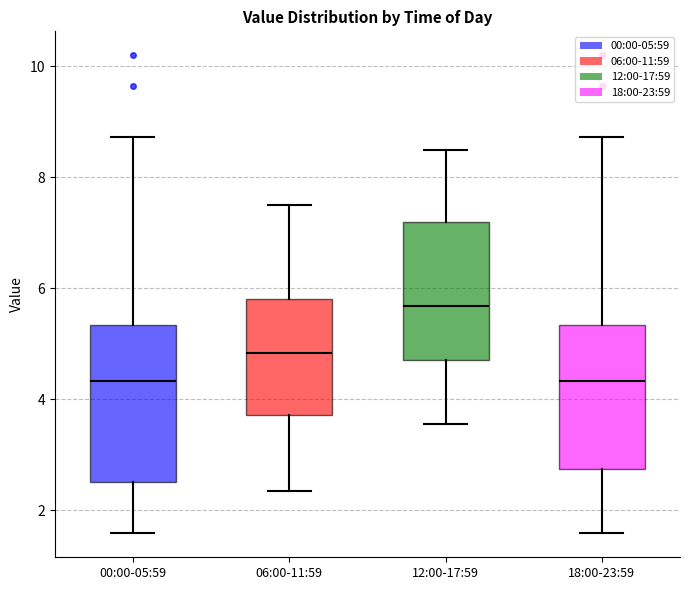

Reading left to right, read every box against the y-axis: the position of its median line, the range the box covers, and the ends of its whiskers. The values are not printed on the chart, so give them approximately, as read against the axis.

00:00-05:59: median 4.4, box 2.6 to 5.4, whiskers 1.6 to 8.8
06:00-11:59: median 4.8, box 3.8 to 5.8, whiskers 2.4 to 7.6
12:00-17:59: median 5.6, box 4.8 to 7.2, whiskers 3.6 to 8.6
18:00-23:59: median 4.4, box 2.8 to 5.4, whiskers 1.6 to 8.8